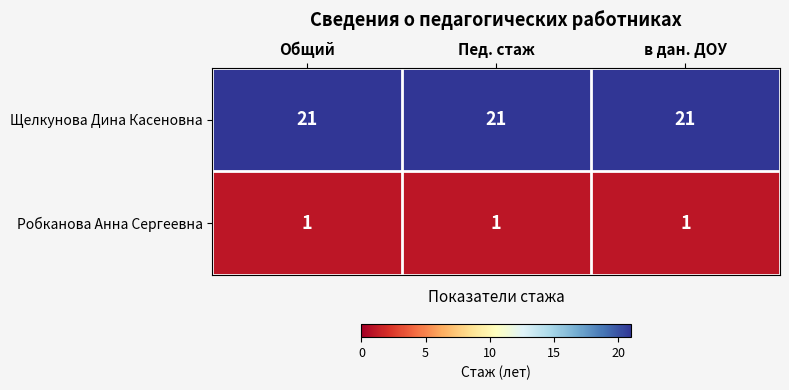

At how many categories does at least one series exceed 19?

3